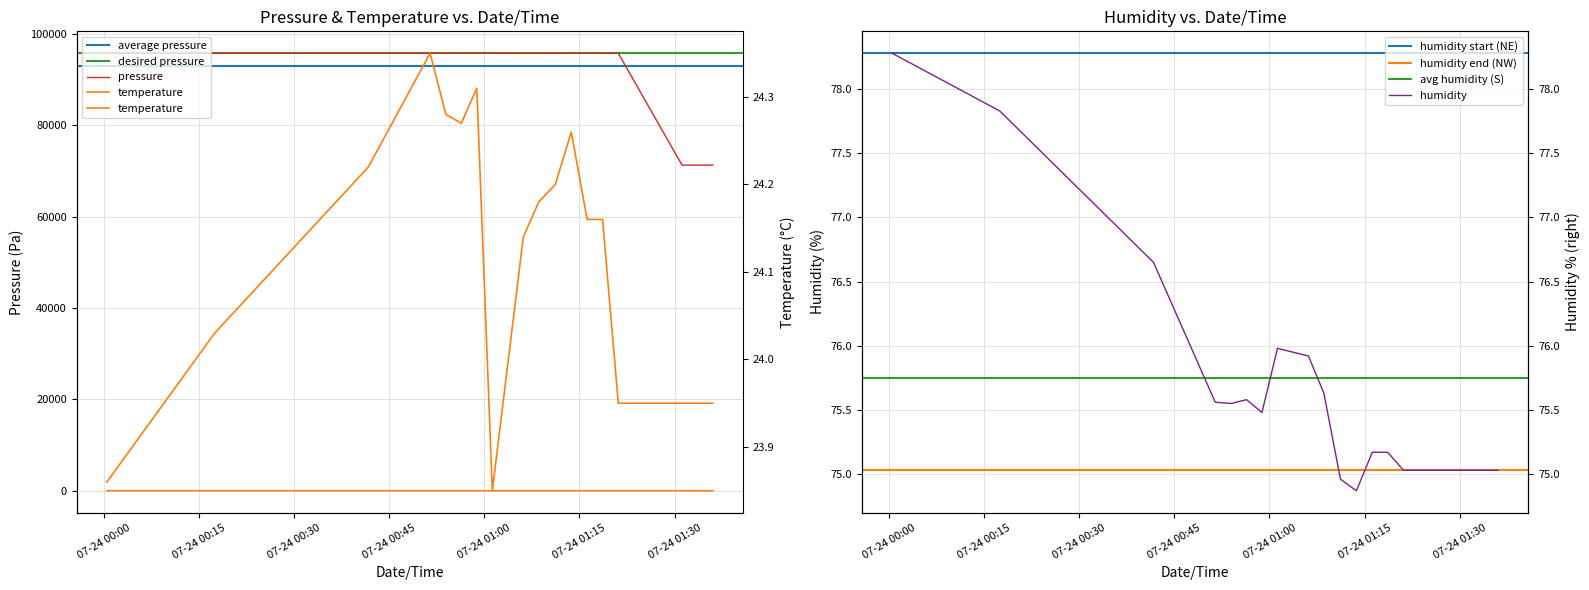

Is it true that temperature equals 24.2 at 00:41?

True